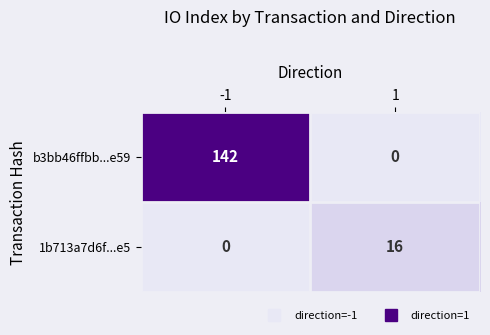

At which category is the sum across all series the highest?

-1